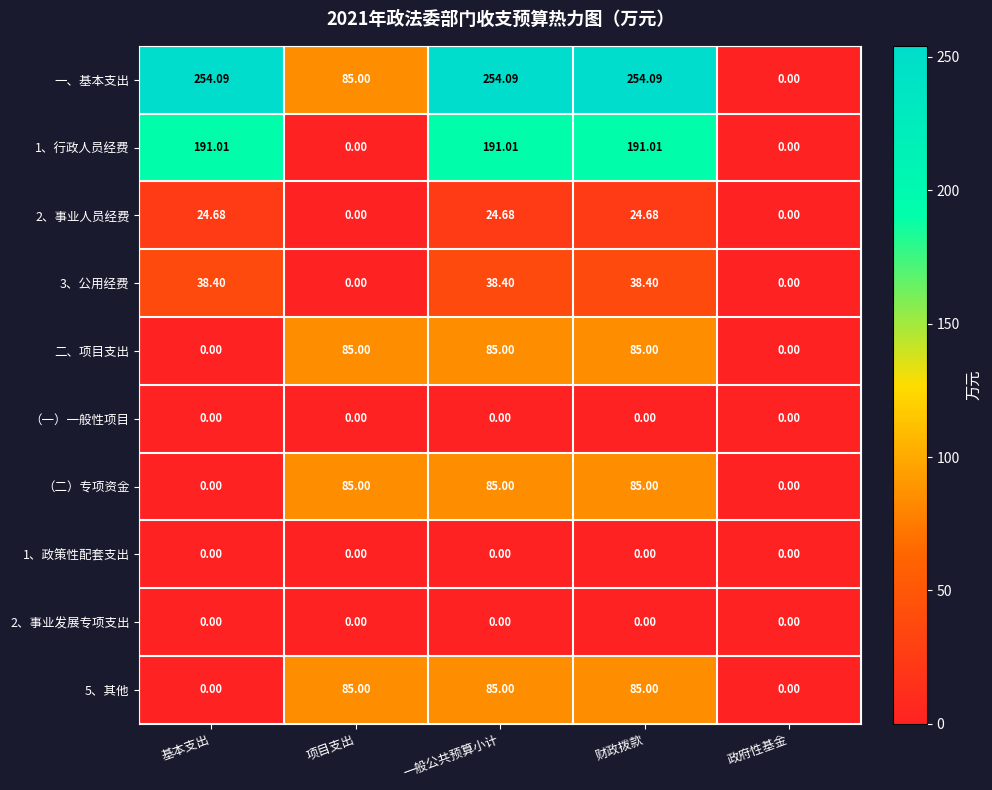

Between 一般公共预算小计 and 政府性基金, which series saw the biggest shift?

一、基本支出